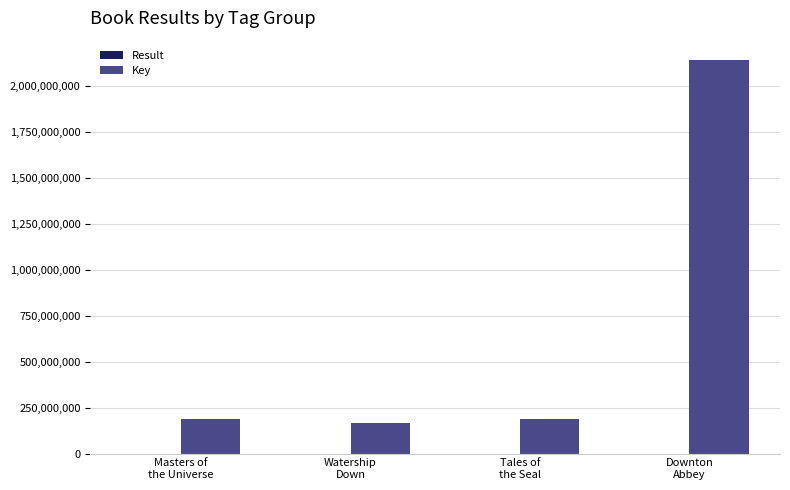

What is the total value across all series at Tales of
the Seal?

188546124